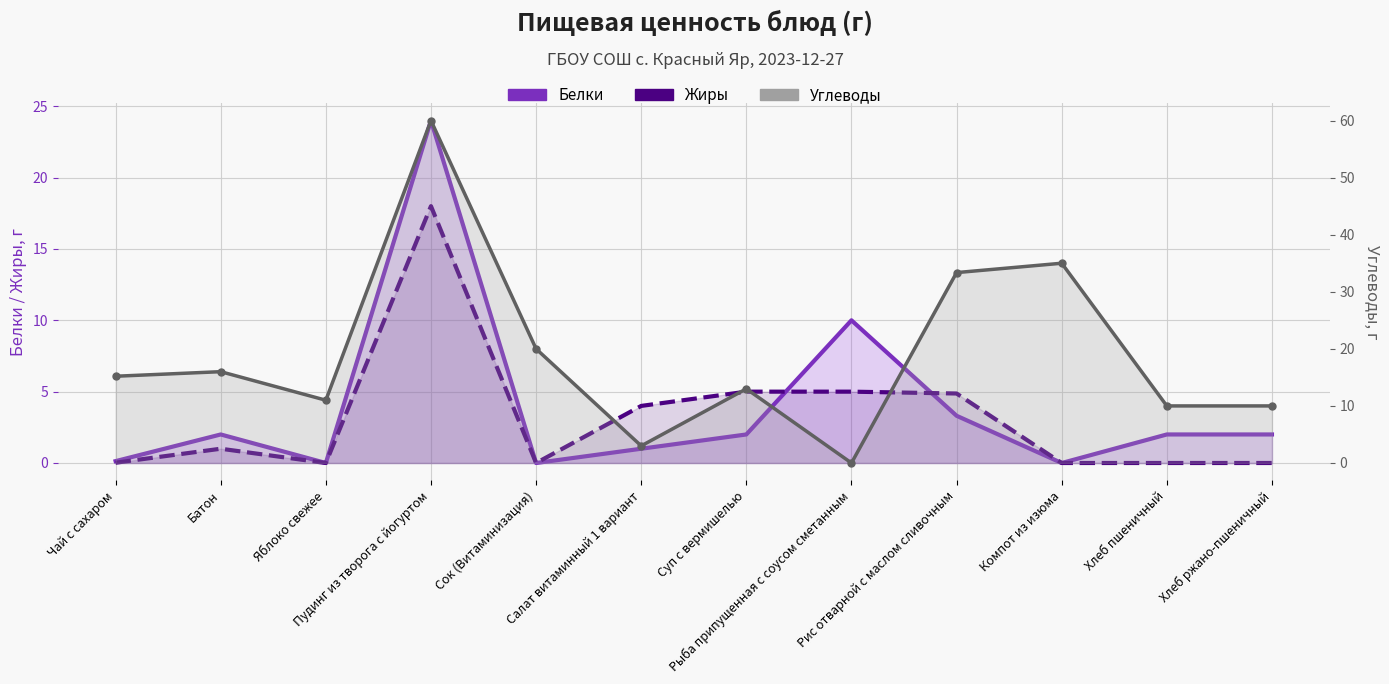

At which category is the sum across all series the highest?

Пудинг из творога с йогуртом